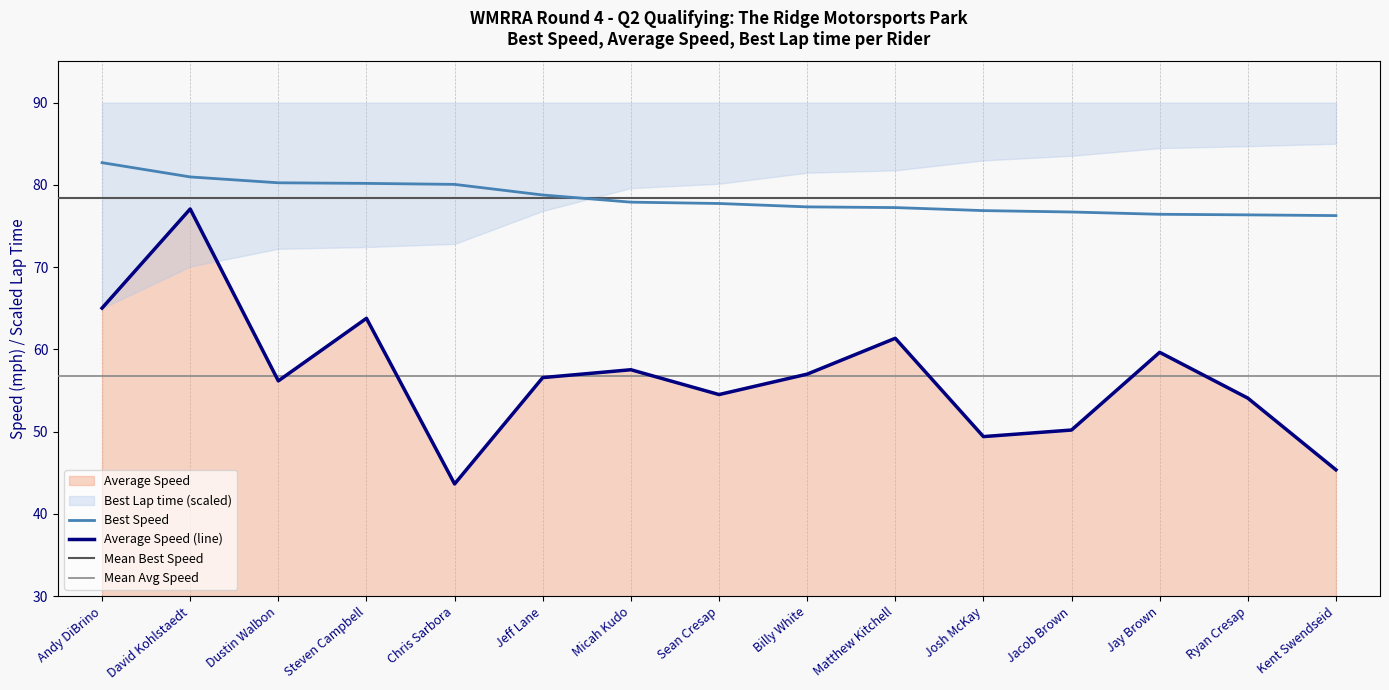

What position from the left is Billy White?

9